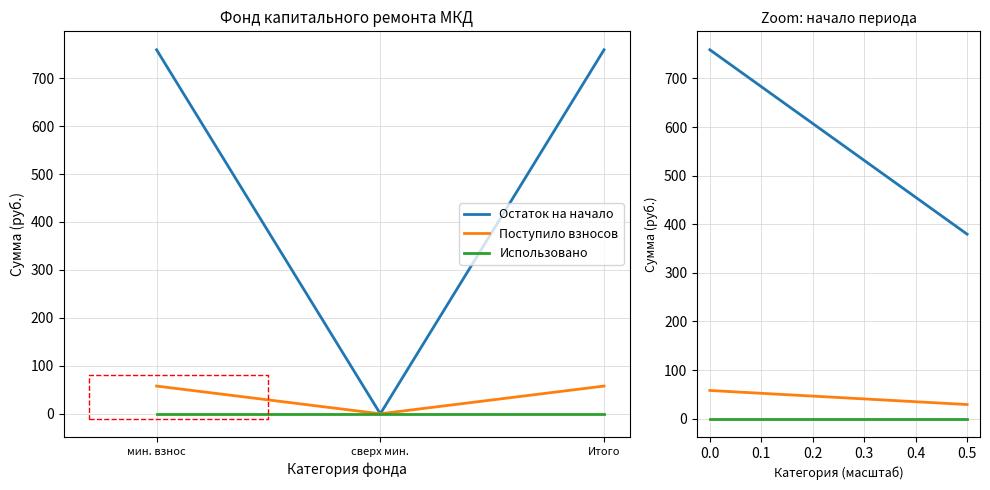

Is this an area chart (filled region under the line)?

No